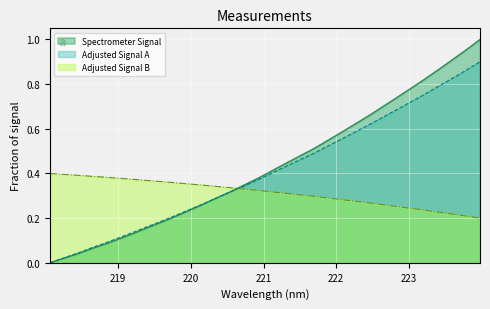

Does the chart display data point markers on the line(s)?

No